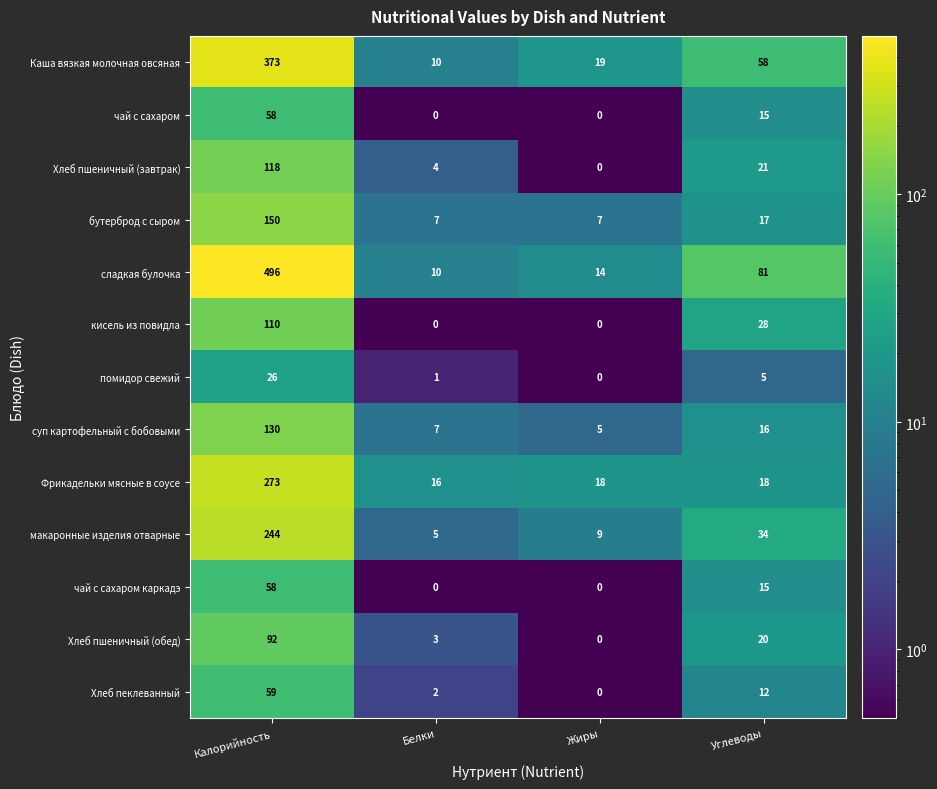

What is the difference between the highest and lowest values at Углеводы?

76